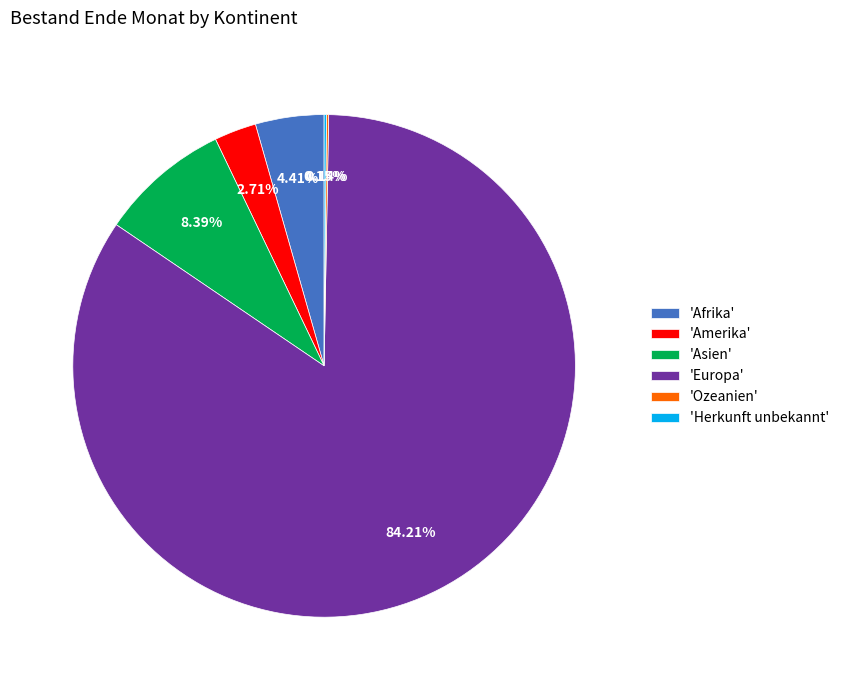

Which slice is the largest?

'Europa'